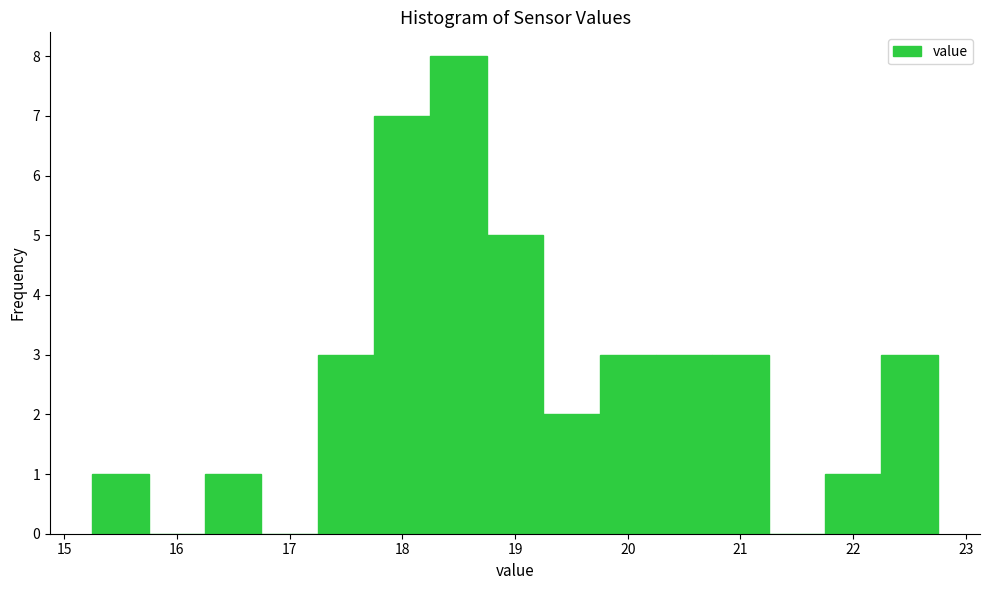

Reading left to right, transcribe this chart: for each bar, give the range it covers on the x-axis and its height. Neither the bar edges nor the heights are printed on the chart, so give them approximately, as read against the axes.

15.25 to 15.75: 1
15.75 to 16.25: 0
16.25 to 16.75: 1
16.75 to 17.25: 0
17.25 to 17.75: 3
17.75 to 18.25: 7
18.25 to 18.75: 8
18.75 to 19.25: 5
19.25 to 19.75: 2
19.75 to 20.25: 3
20.25 to 20.75: 3
20.75 to 21.25: 3
21.25 to 21.75: 0
21.75 to 22.25: 1
22.25 to 22.75: 3